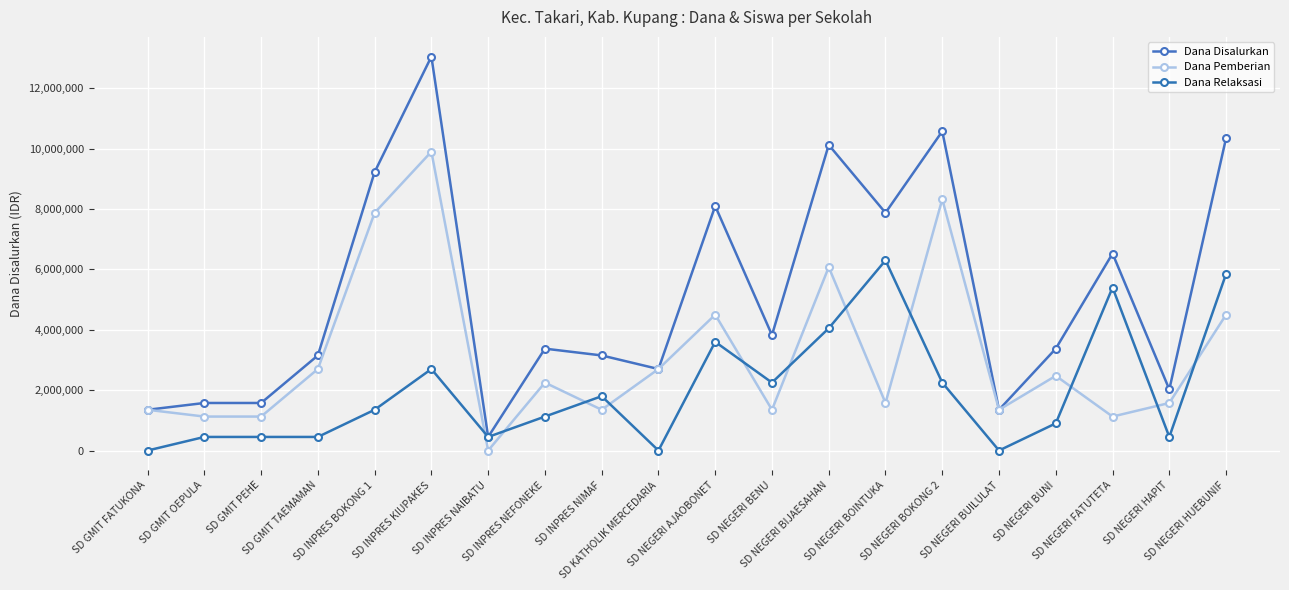

After their last crossing, which series has the higher values: Dana Relaksasi or Dana Pemberian?

Dana Relaksasi